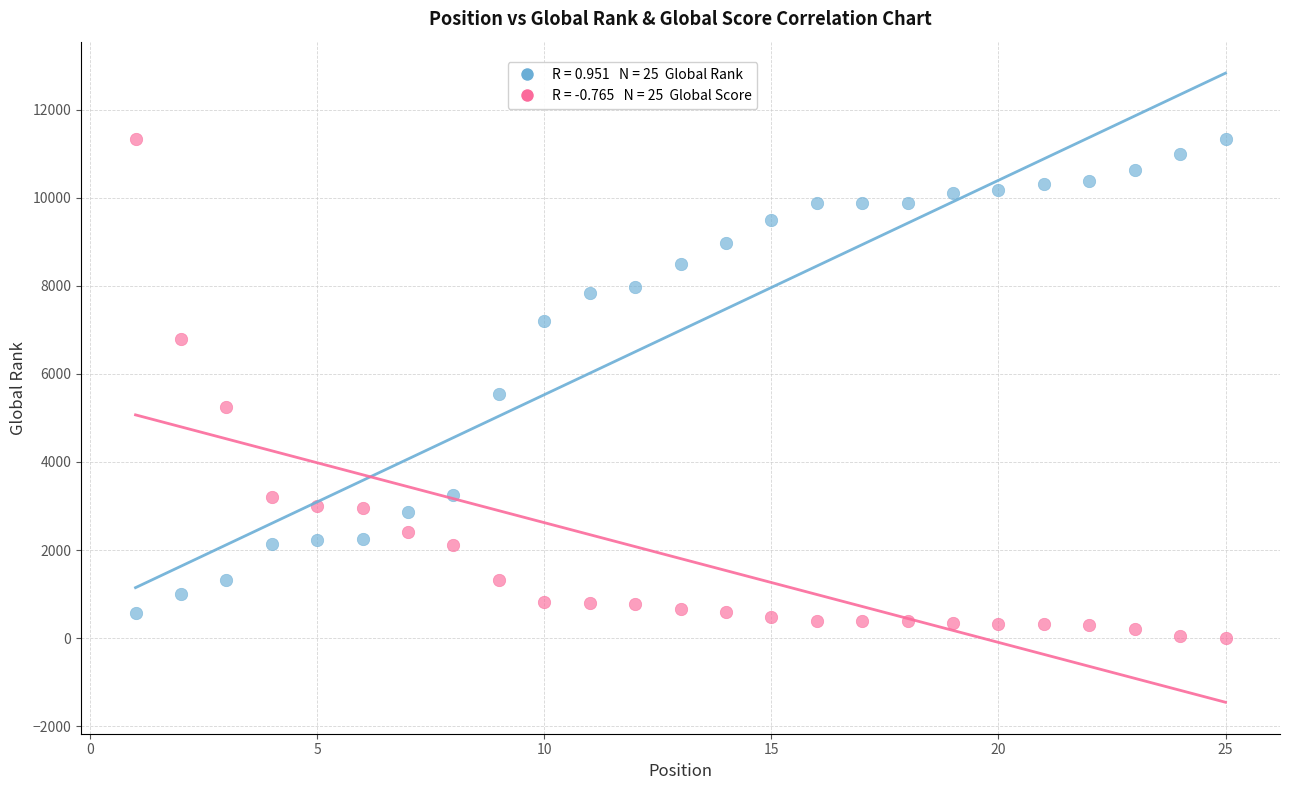

Across all data points, what is the range of Y values (max minus min)?

11341.0